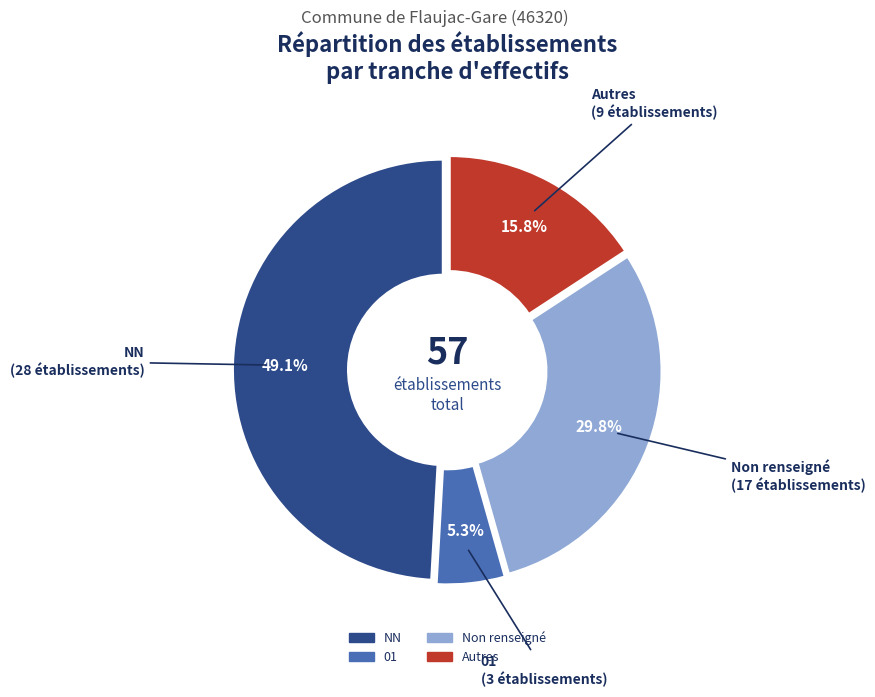

Which slice is the smallest?

01